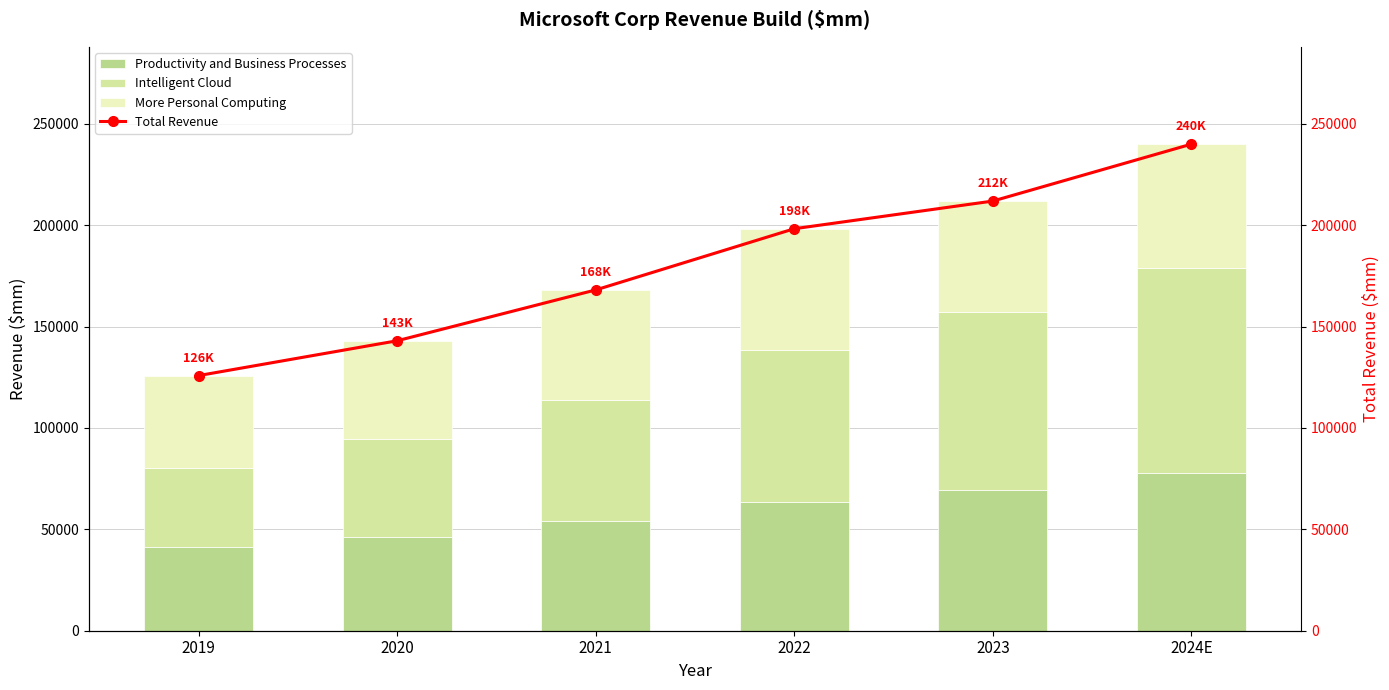

Which series has the largest range (max minus min)?

Total Revenue